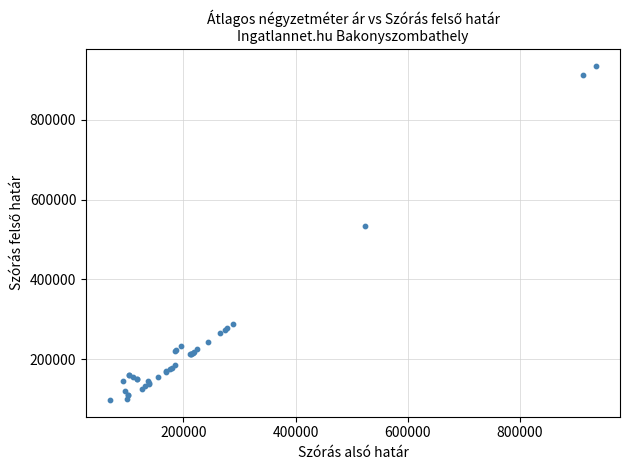

What Y value in the scatter plot is closest to 516725?

532657